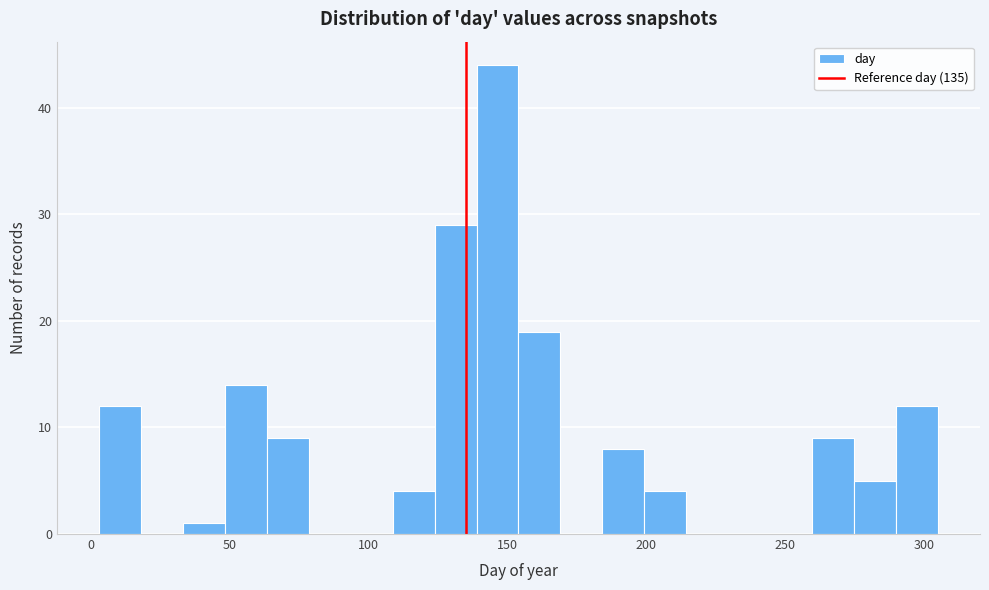

Around what value on the x-axis is the tallest bar? Give the approximate position of its centre, as read against the axis.

145